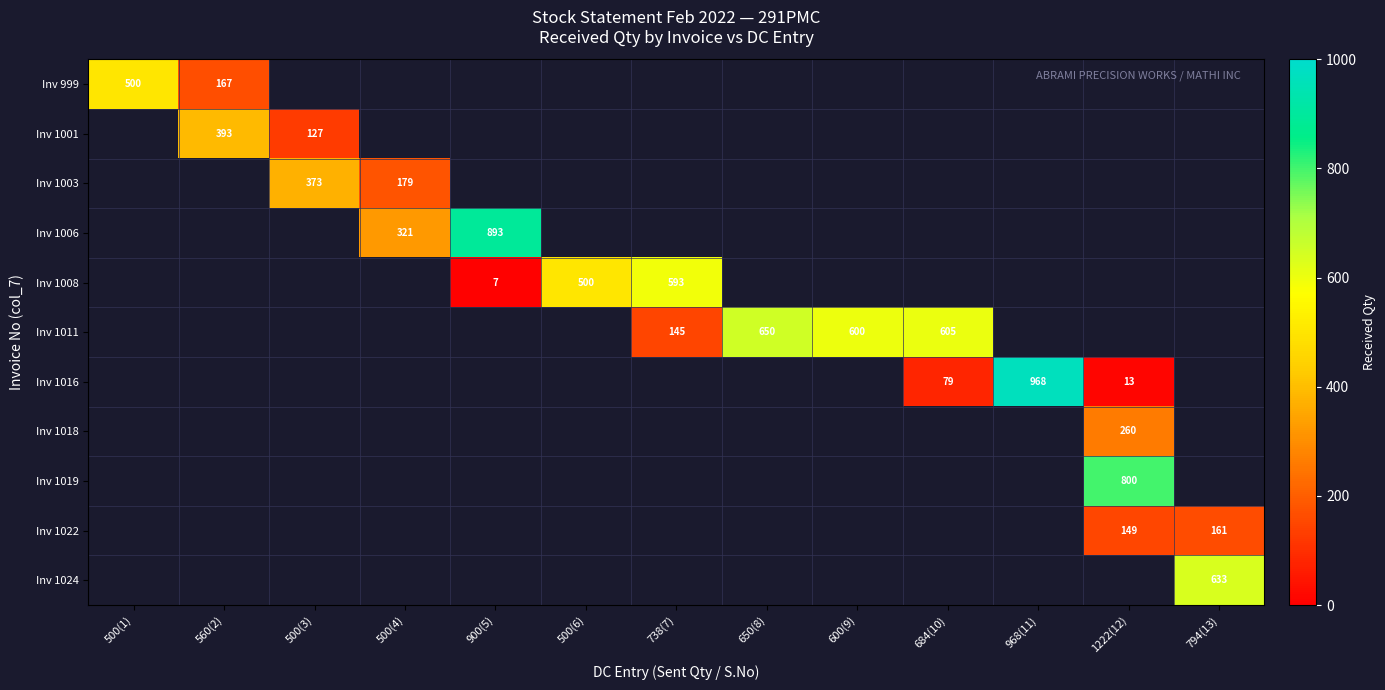

True or false: Inv 1008 has a value of 593 at 738(7).

True